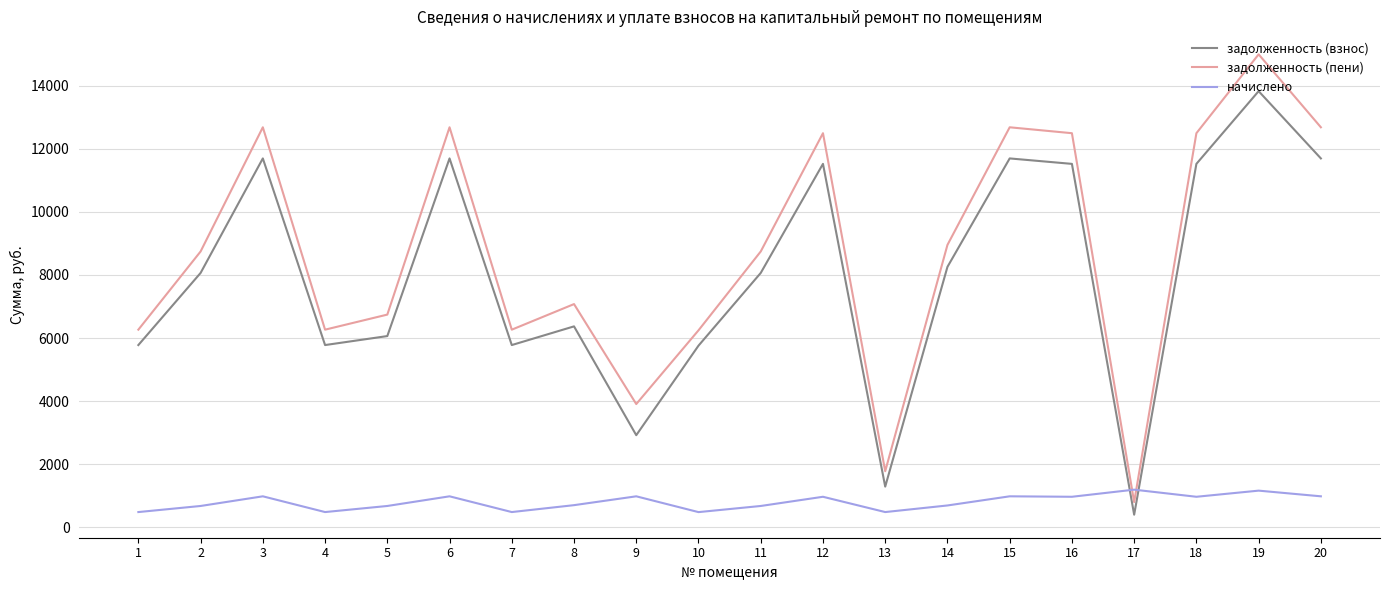

How many values in the начислено series are below 972?

10